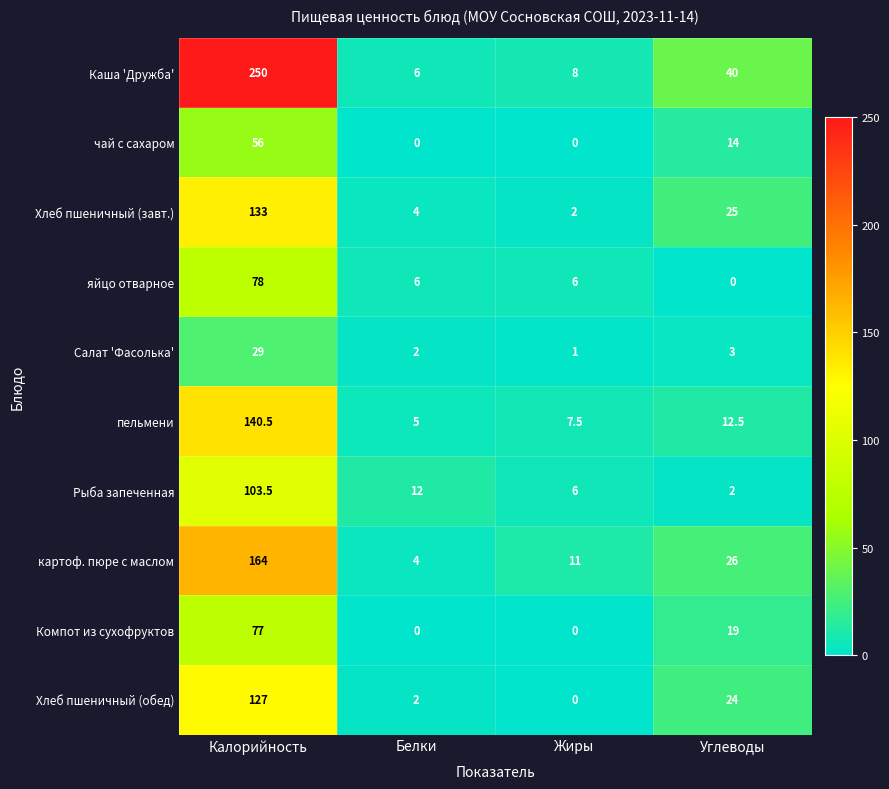

Which series has the largest total across all categories?

Каша 'Дружба'